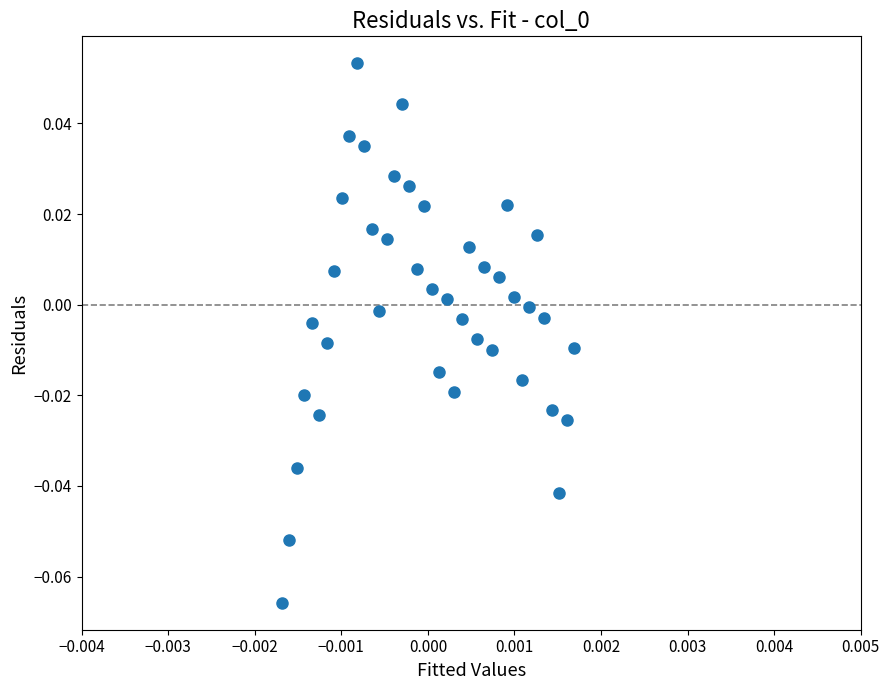

How many data points are displayed?

40